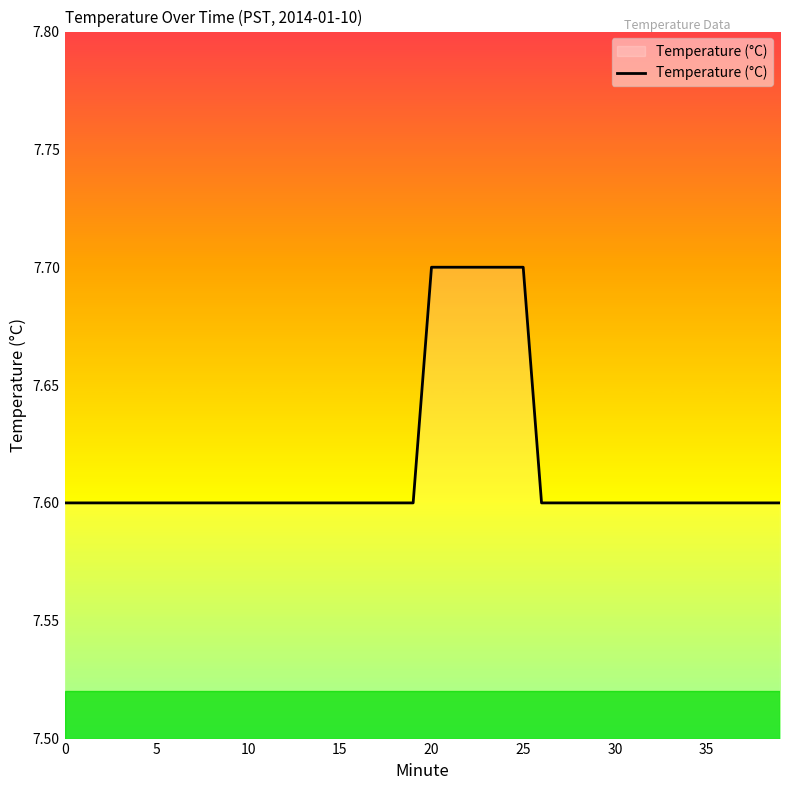

What is the difference between the second highest and second lowest values?

0.1